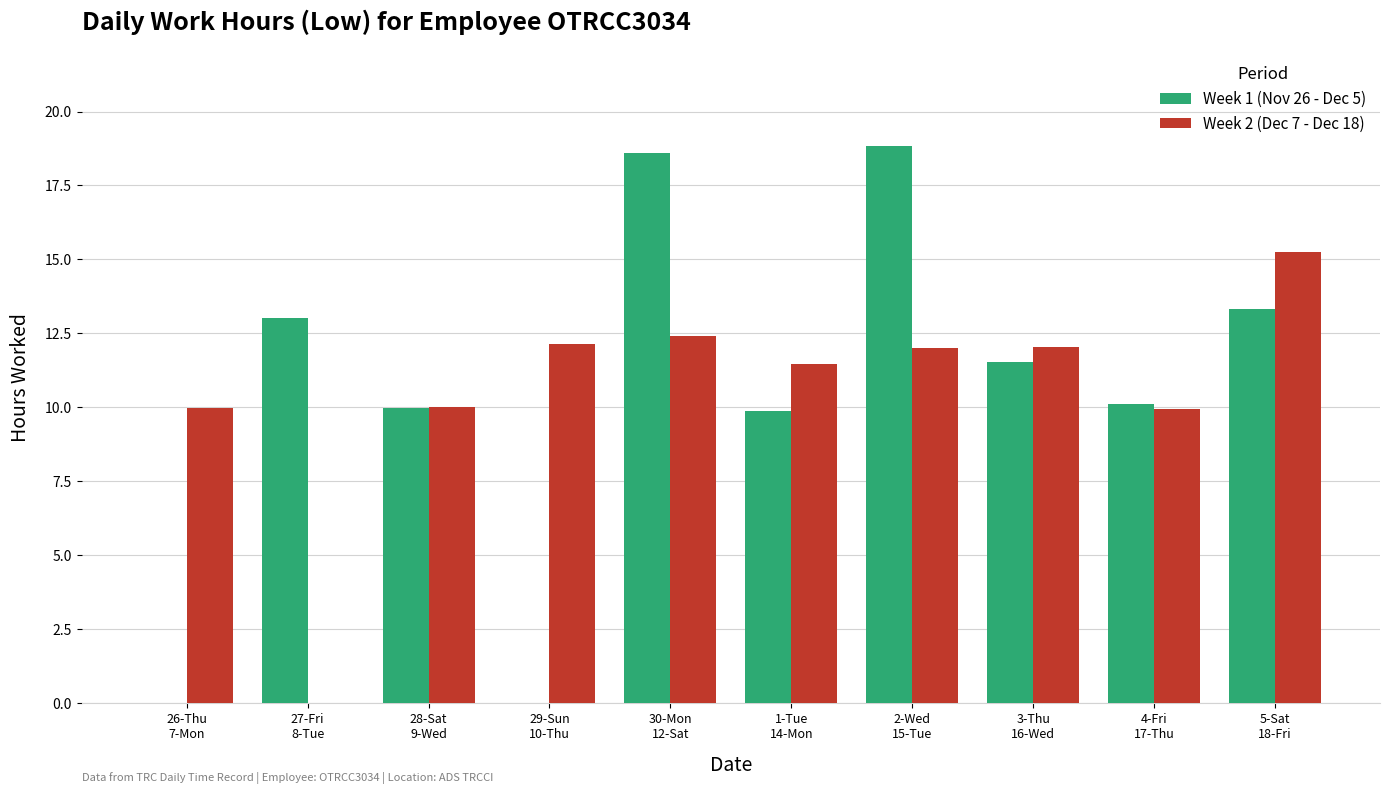

What is the maximum value for Week 1 (Nov 26 - Dec 5)?

18.8